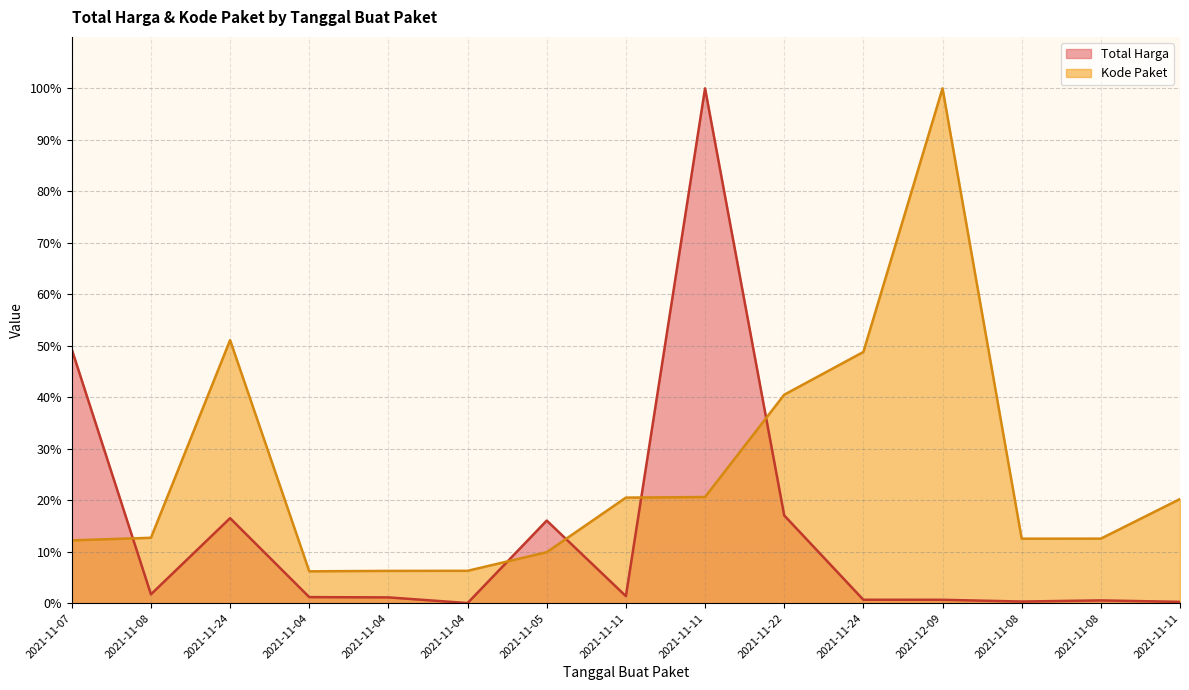

At which label is Kode Paket closest to 53?

2021-11-24